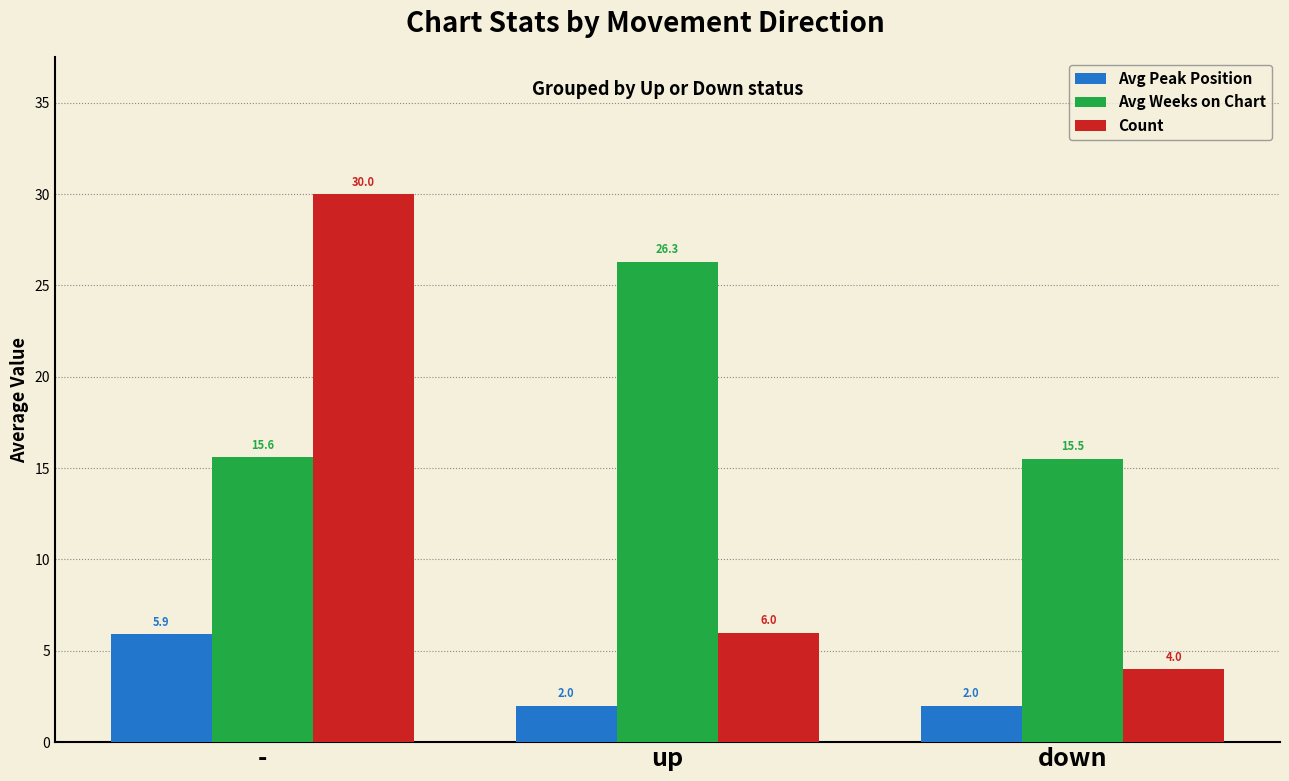

What are all the series names shown in the legend?

Avg Peak Position, Avg Weeks on Chart, Count